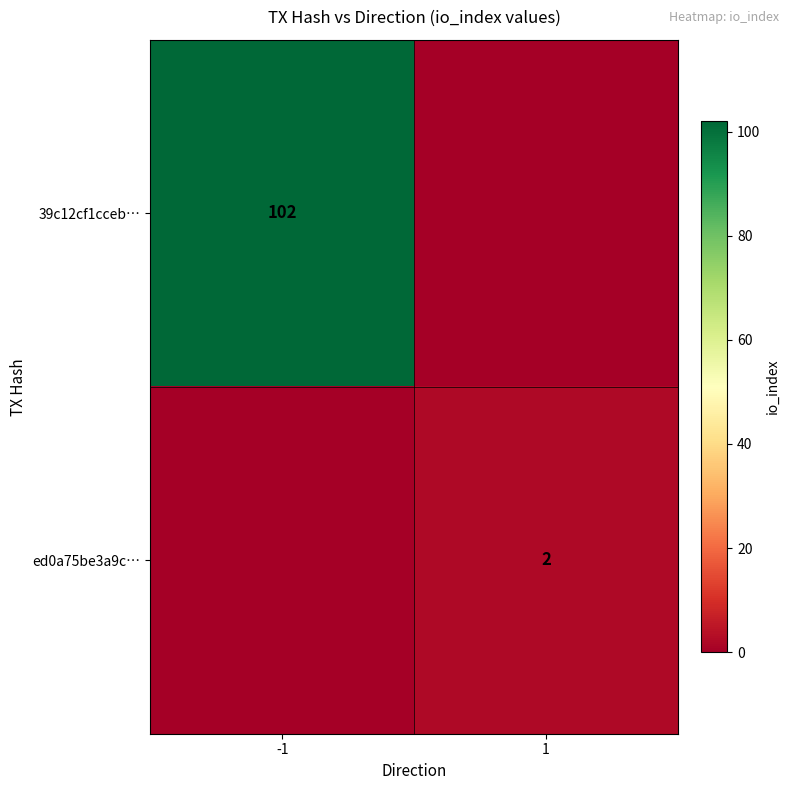

The value of 39c12cf1cceb… at -1 is 145. True or false?

False